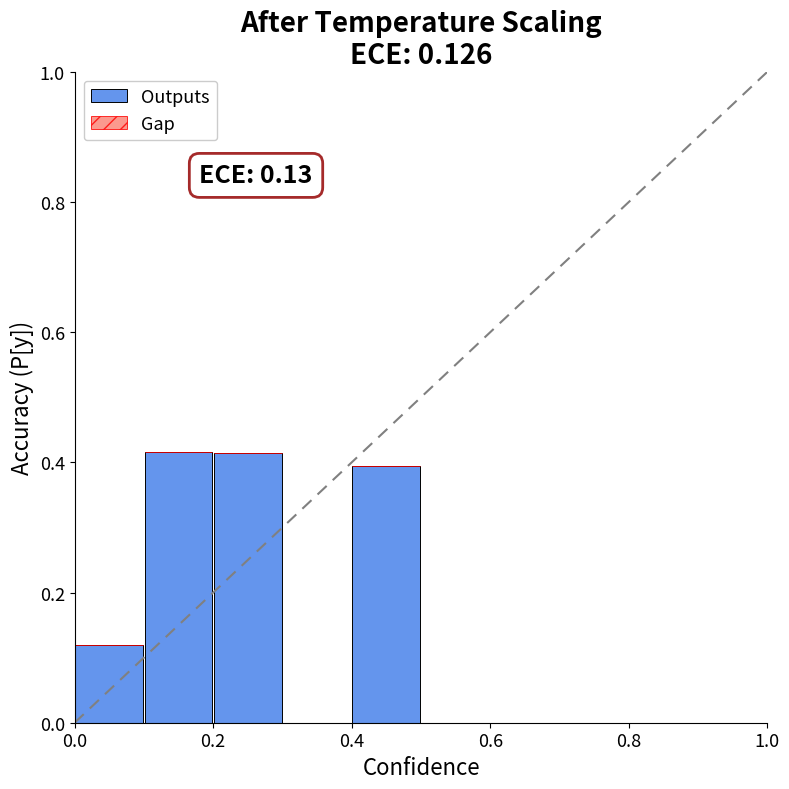

What is the sum of all values?

1.3